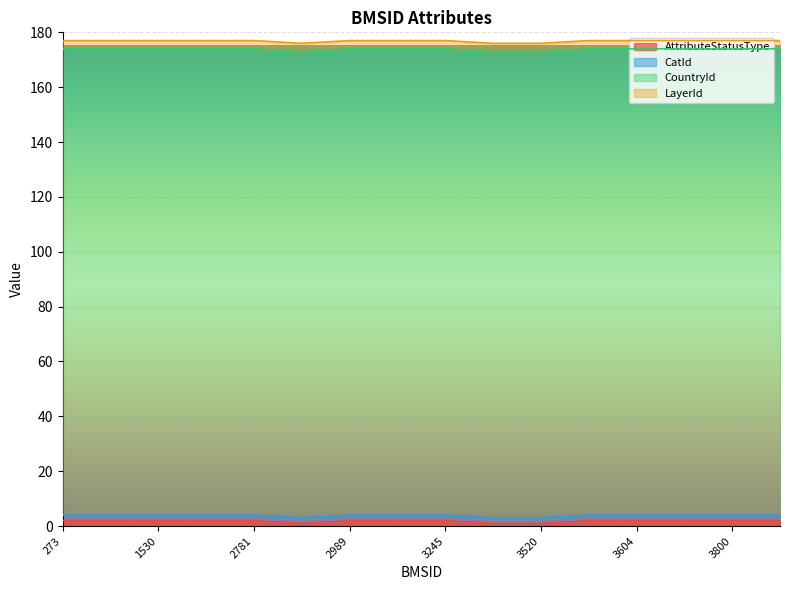

True or false: LayerId and AttributeStatusType cross at least once.

False